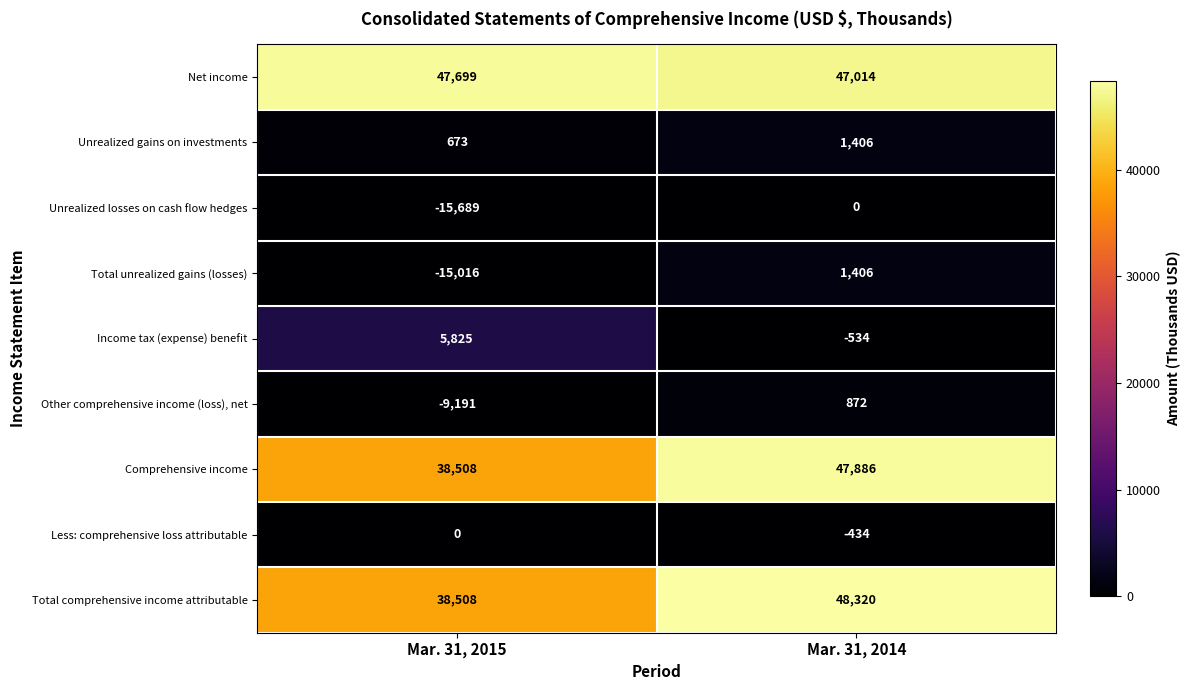

Reading left to right, transcribe all the data shown in this chart.

Net income: Mar. 31, 2015=47699	Mar. 31, 2014=47014
Unrealized gains on investments: Mar. 31, 2015=673	Mar. 31, 2014=1406
Unrealized losses on cash flow hedges: Mar. 31, 2015=-15689	Mar. 31, 2014=0
Total unrealized gains (losses): Mar. 31, 2015=-15016	Mar. 31, 2014=1406
Income tax (expense) benefit: Mar. 31, 2015=5825	Mar. 31, 2014=-534
Other comprehensive income (loss), net: Mar. 31, 2015=-9191	Mar. 31, 2014=872
Comprehensive income: Mar. 31, 2015=38508	Mar. 31, 2014=47886
Less: comprehensive loss attributable: Mar. 31, 2015=0	Mar. 31, 2014=-434
Total comprehensive income attributable: Mar. 31, 2015=38508	Mar. 31, 2014=48320